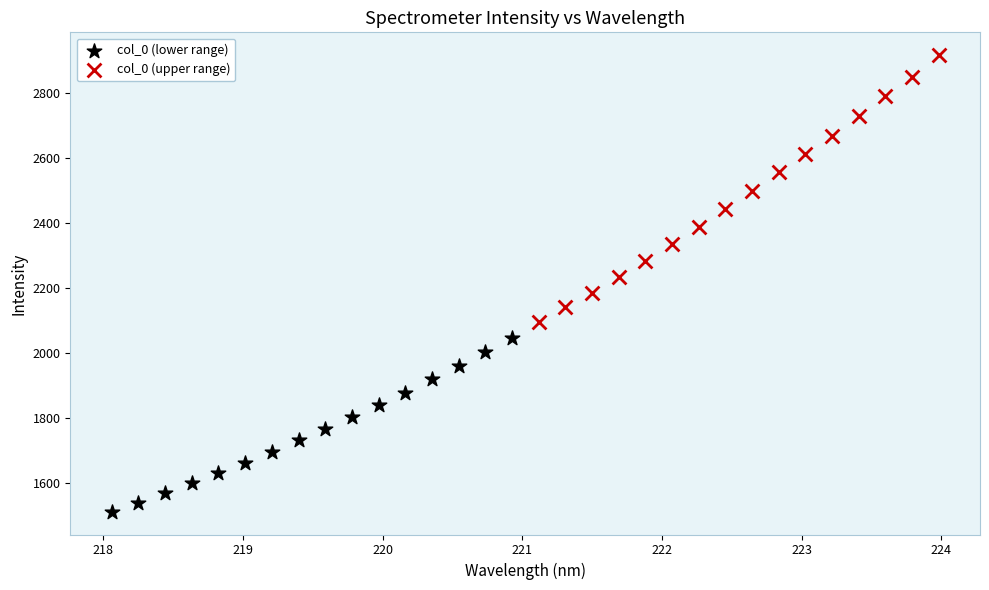

Which series reaches the maximum Y coordinate?

col_0 (upper range)